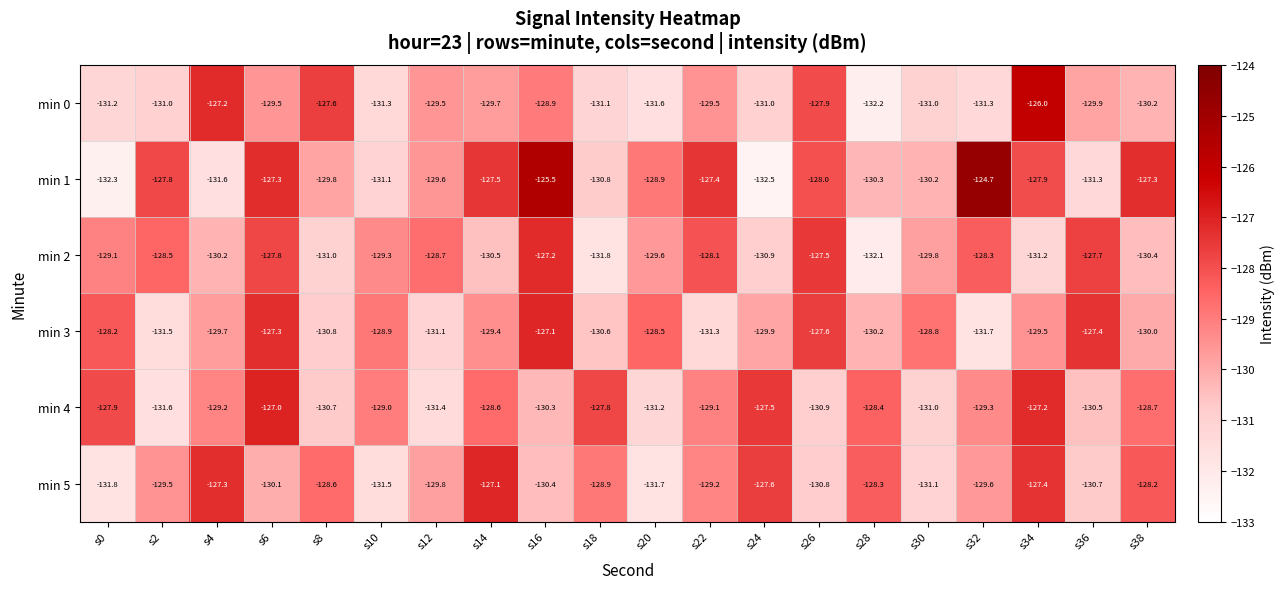

True or false: min 3 has a value of -127.3 at s6.

True